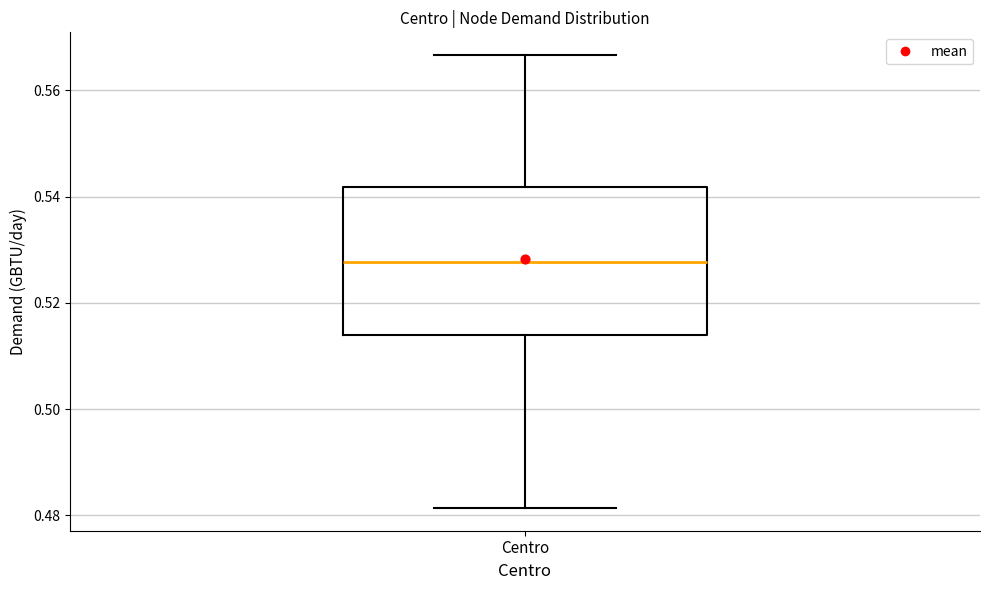

Where does the upper whisker of the box for Centro end on the y-axis? The values are not printed on the chart, so give them approximately, as read against the axis.

0.566